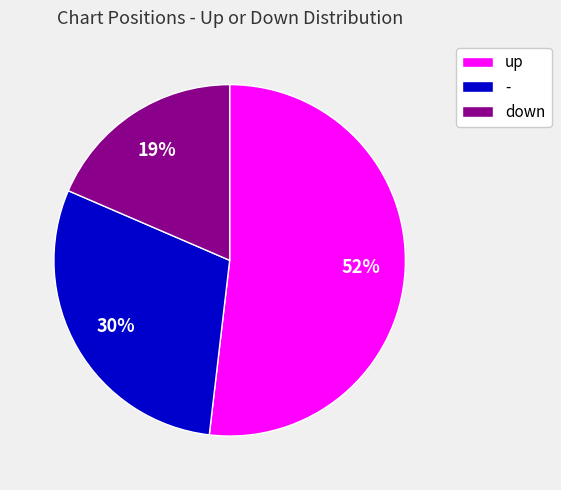

Which category has the smallest portion of the pie?

down